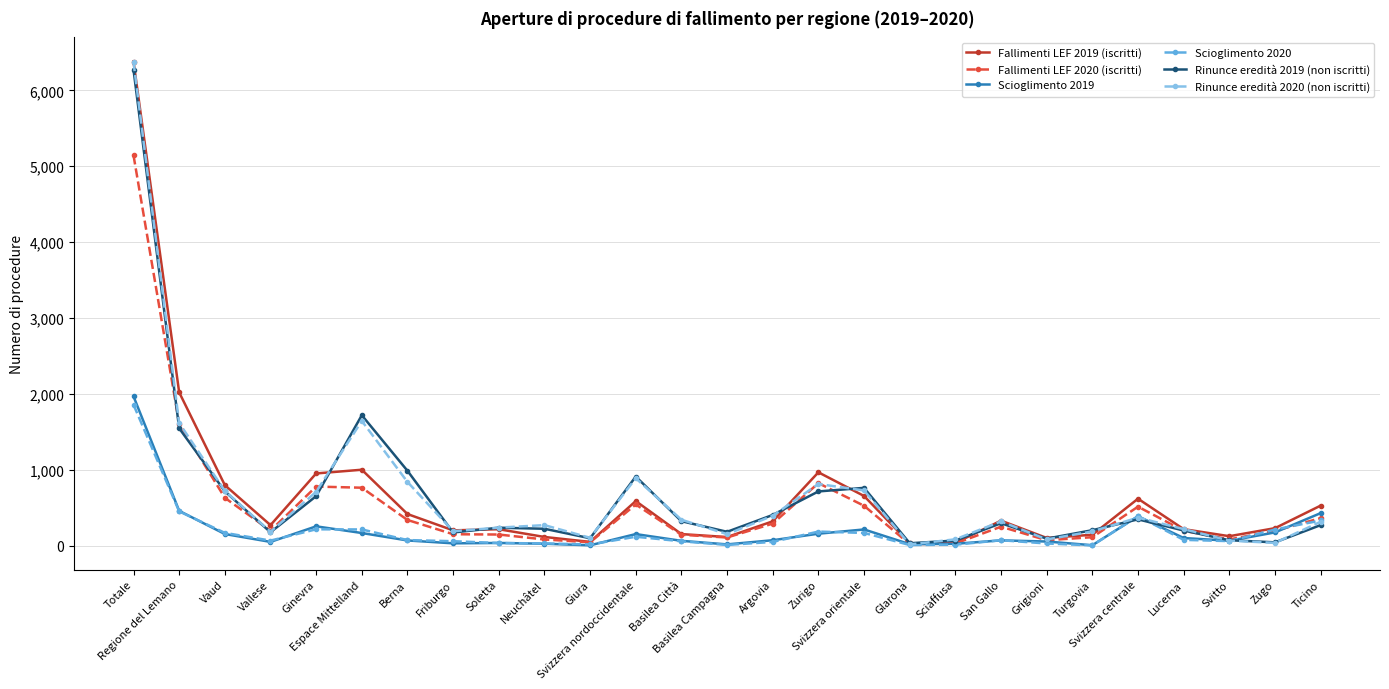

How many lines are shown in the chart?

6